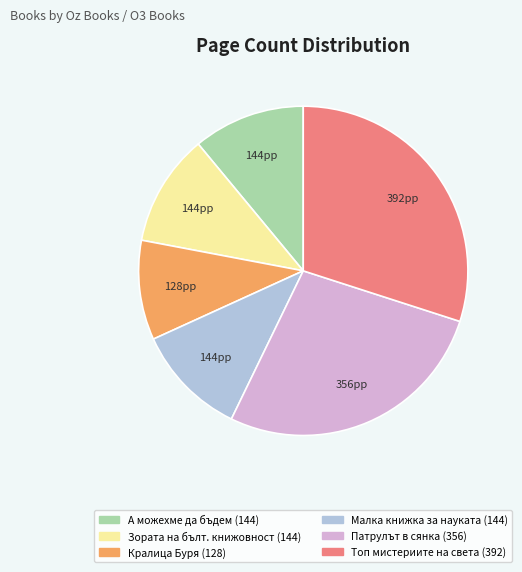

Does any single category account for the majority?

No